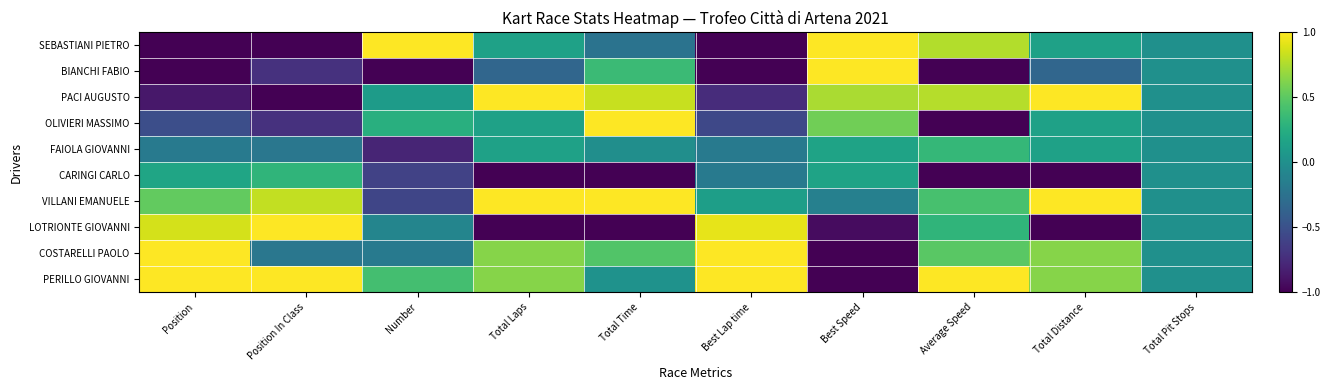

At which category is the sum across all series the highest?

Total Time